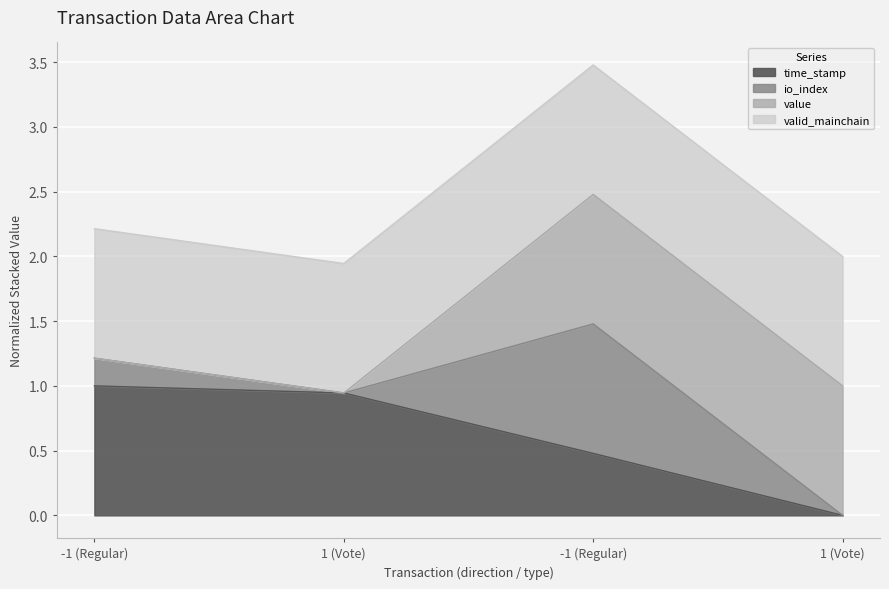

What are all the series names shown in the legend?

time_stamp, io_index, value, valid_mainchain